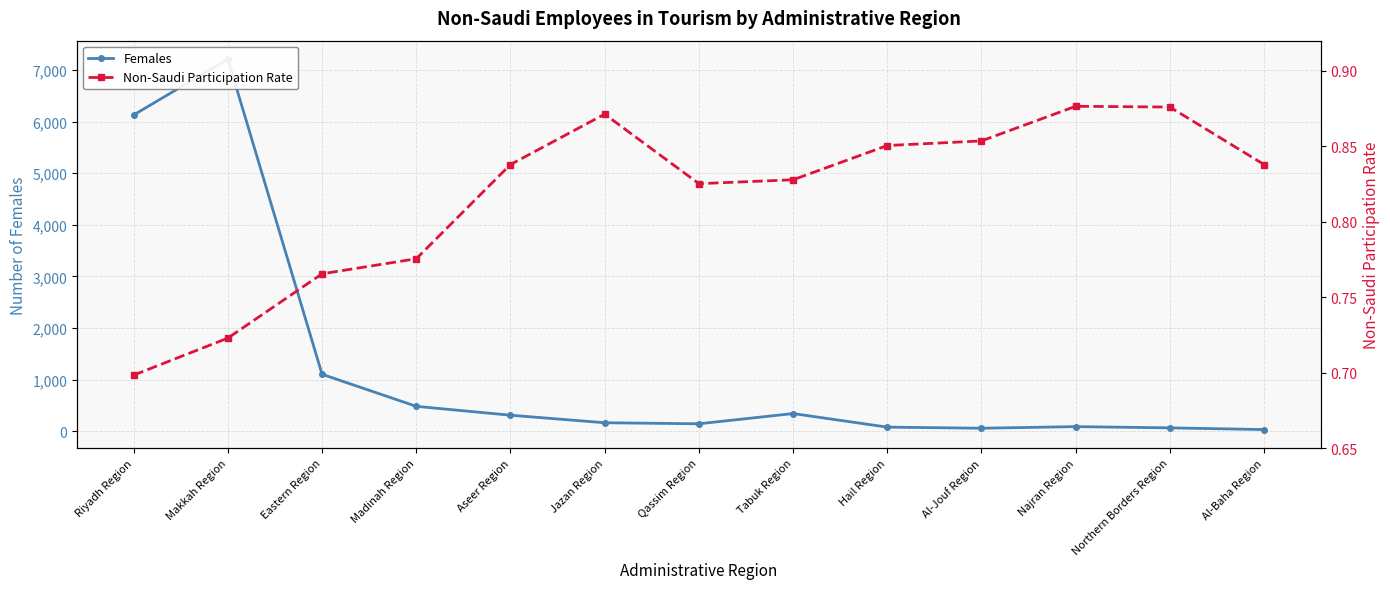

What is the sum of the Females values at Eastern Region and Tabuk Region?

1445.0